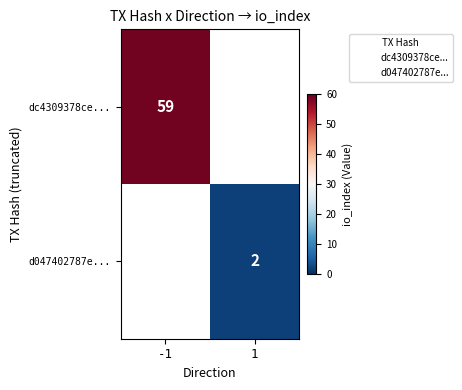

What is the maximum value shown in the chart?

59.0